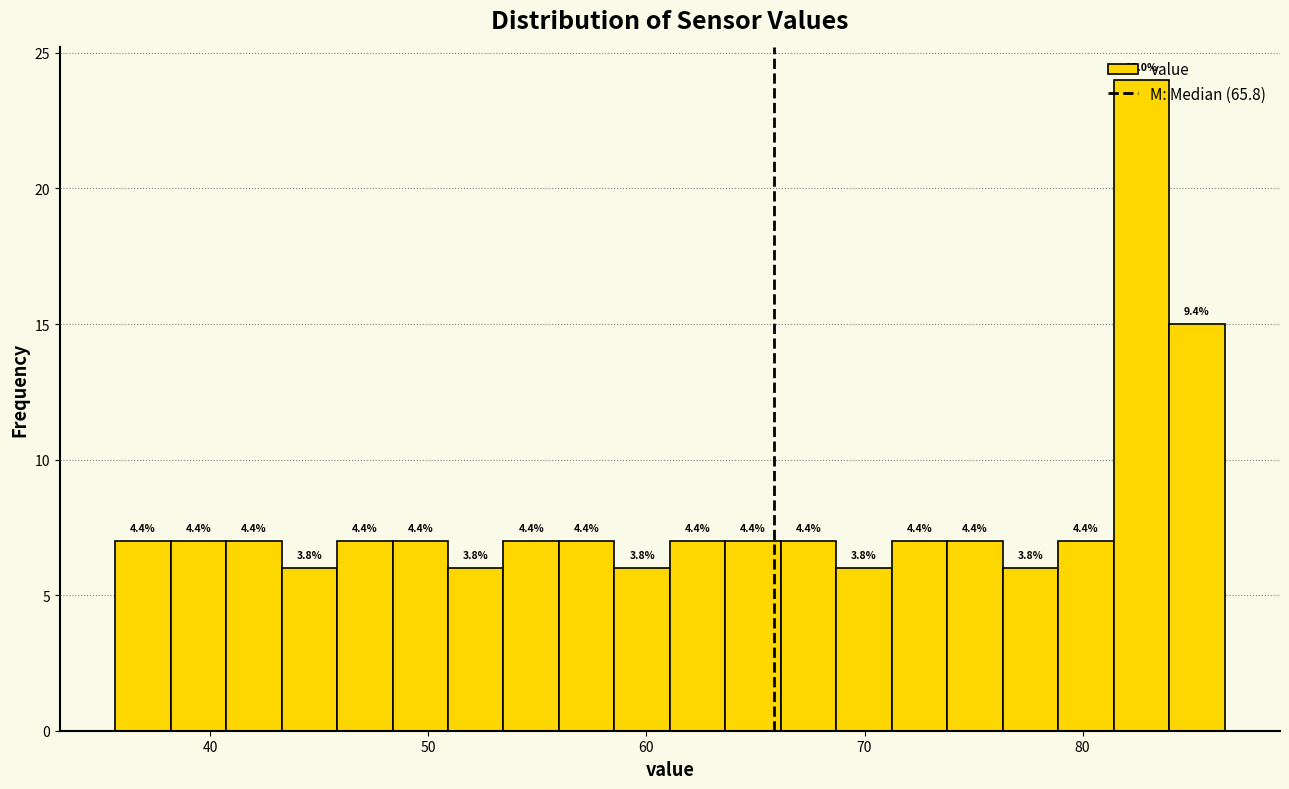

Read against the x-axis, roughly where is the centre of the tallest bar?

83